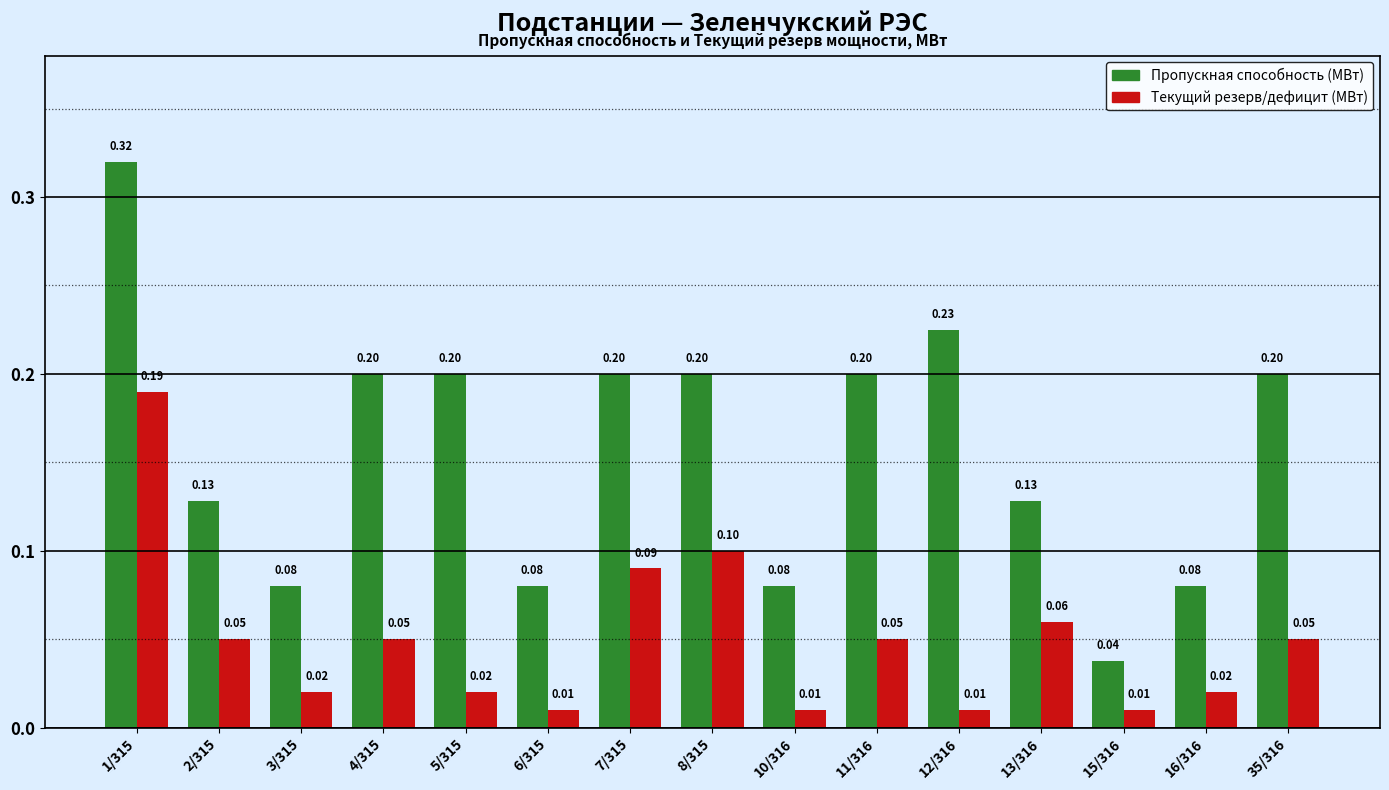

What is the sum of all Пропускная способность (МВт) values?

2.4